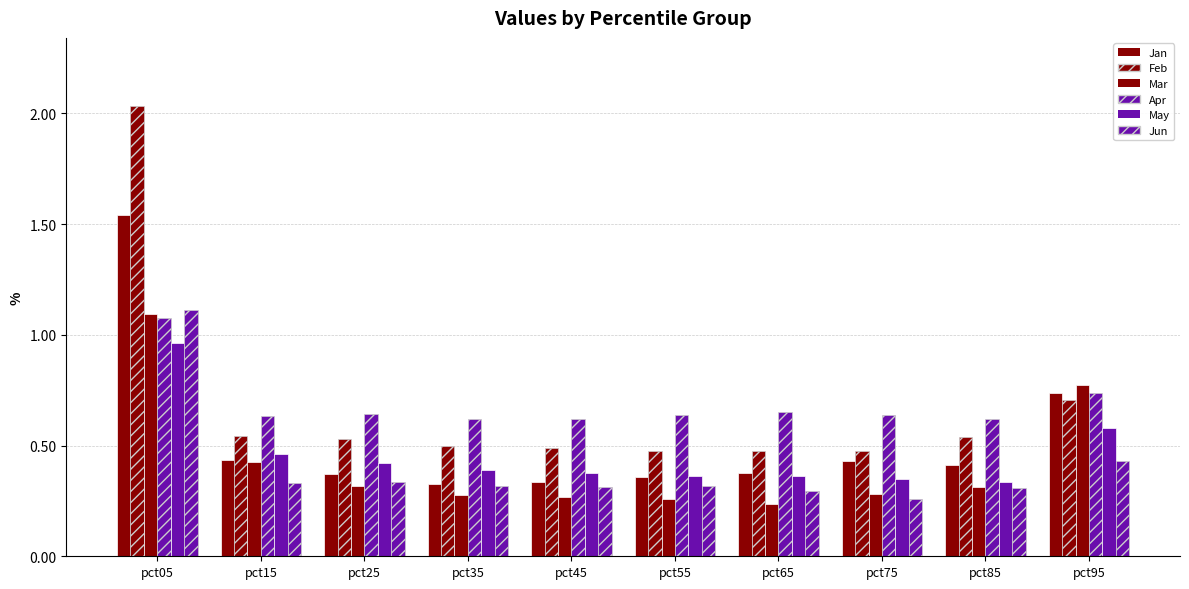

How many data points does each series have?

10